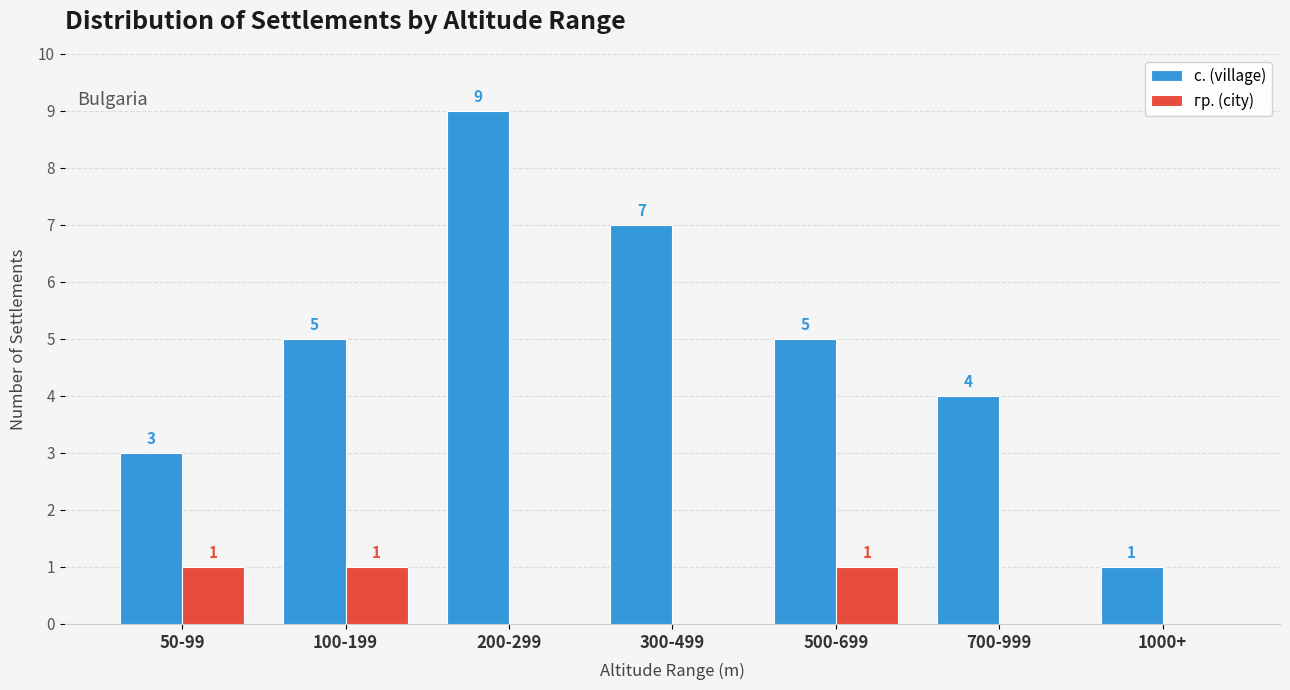

Does the chart contain stacked bars?

No